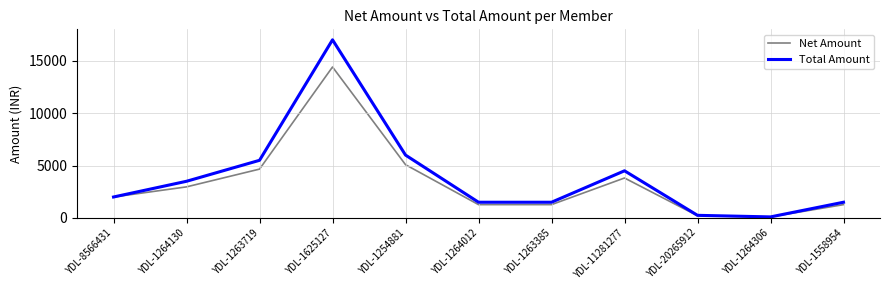

List the series in order of their peak value, lowest first.

Net Amount, Total Amount